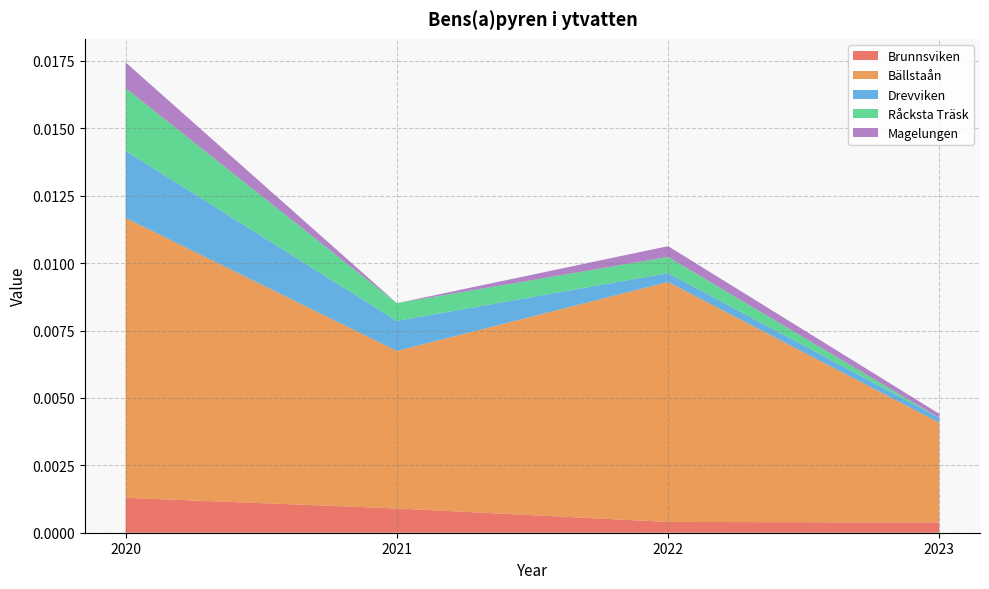

Reading right to left, what are all the values shown in this chart?

Brunnsviken: 2023=0.0	2022=0.0	2021=0.0	2020=0.0
Bällstaån: 2023=0.0	2022=0.0	2021=0.0	2020=0.0
Drevviken: 2023=0.0	2022=0.0	2021=0.0	2020=0.0
Råcksta Träsk: 2023=0.0	2022=0.0	2021=0.0	2020=0.0
Magelungen: 2023=0.0	2022=0.0	2021=0.0	2020=0.0